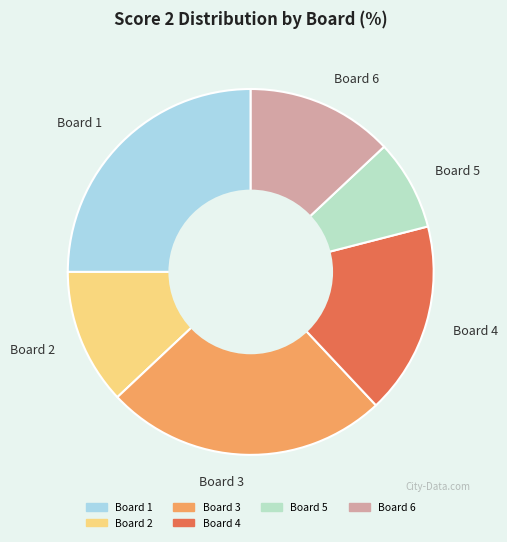

Which has a higher value, Board 1 or Board 4?

Board 1